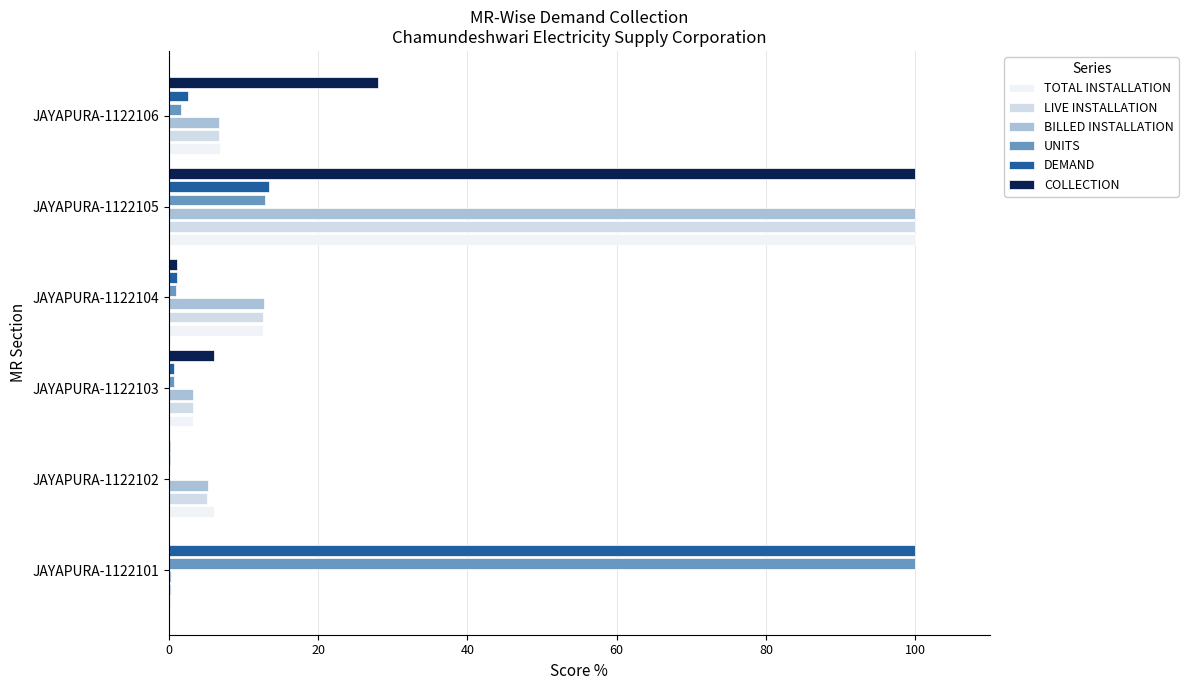

At which label is COLLECTION closest to 50?

JAYAPURA-1122106